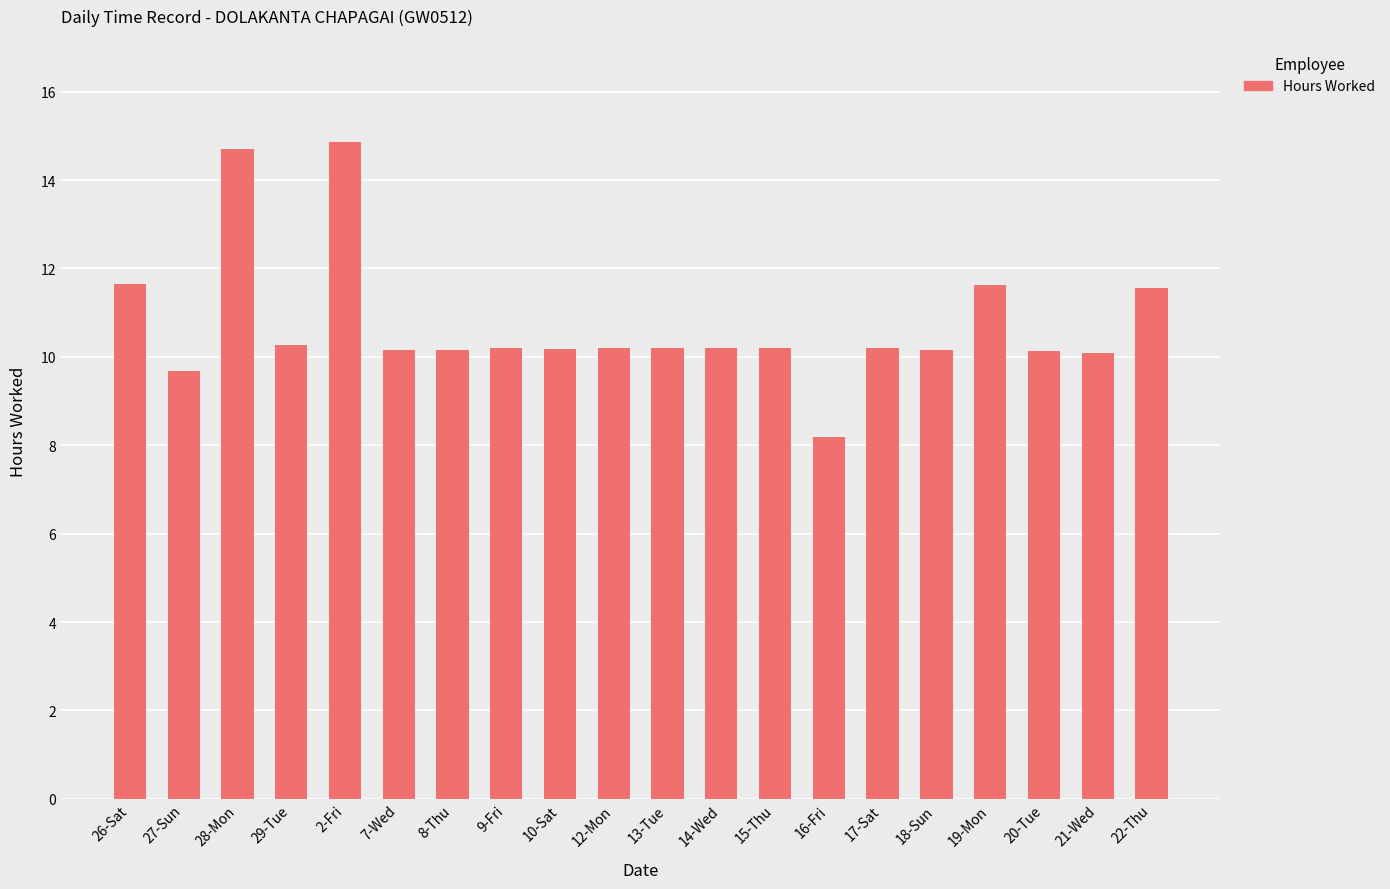

Which label corresponds to the smallest value in the chart?

16-Fri